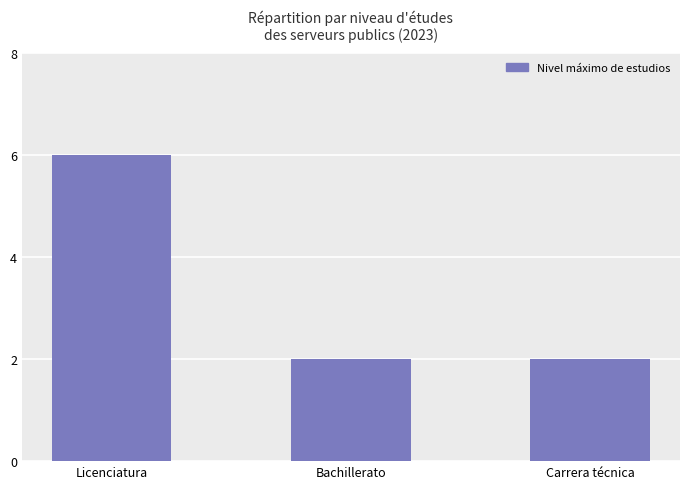

Reading right to left, what are all the values shown in this chart?

2	2	6